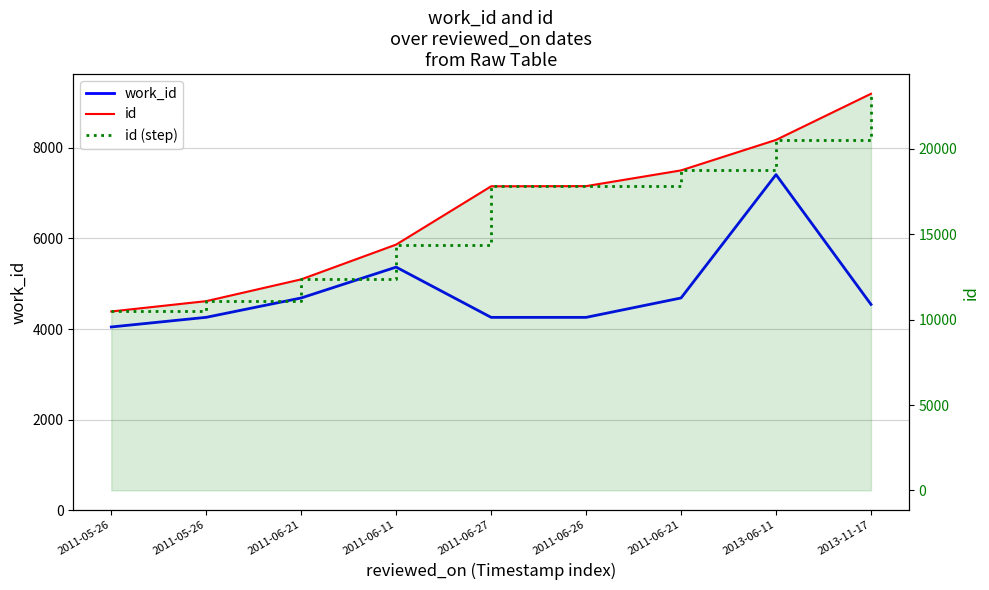

True or false: work_id and id intersect in this chart.

False